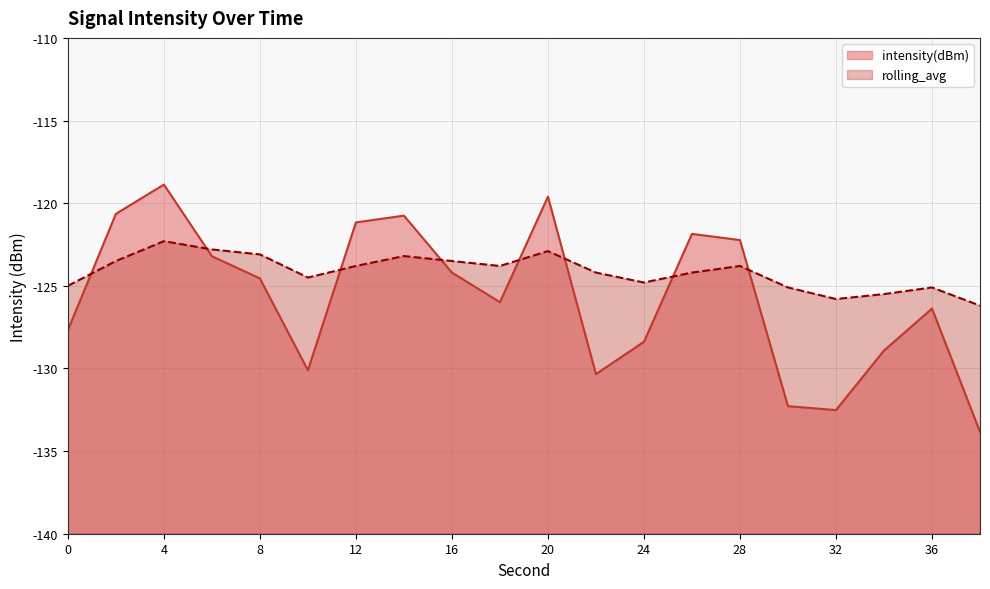

What are all the series names shown in the legend?

intensity(dBm), rolling_avg